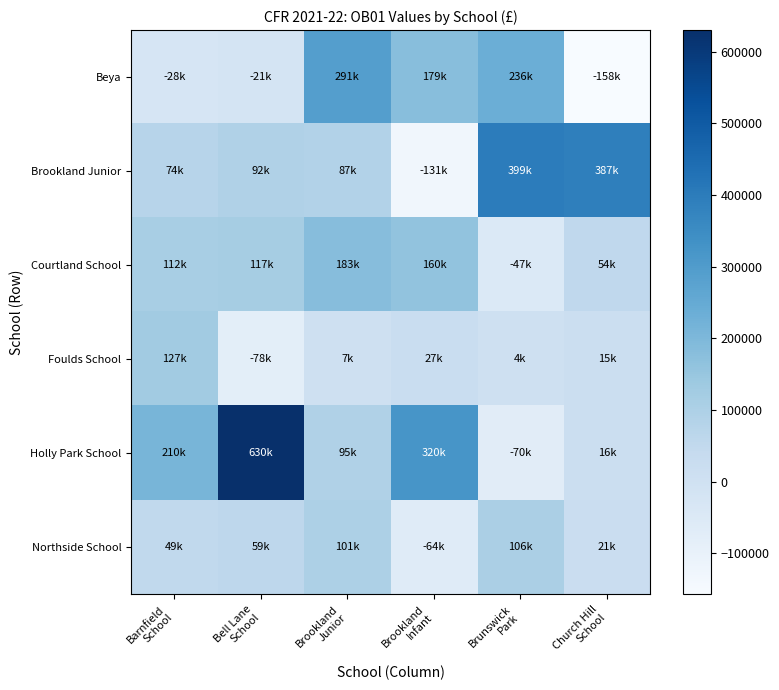

At which category is the sum across all series the highest?

Bell Lane
School